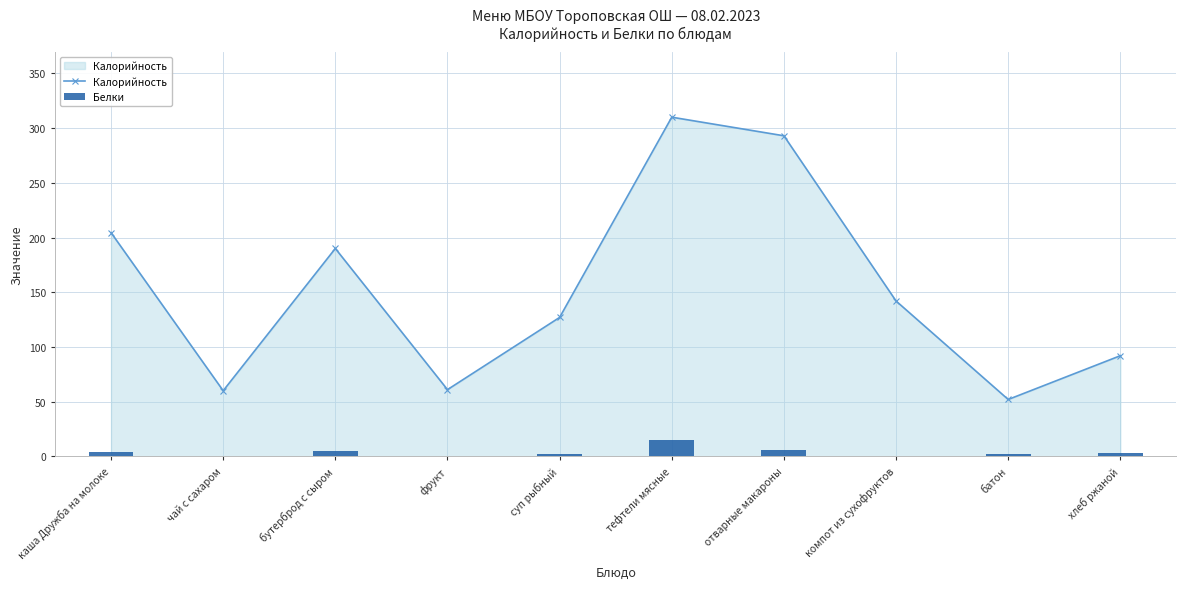

What are all the series names shown in the legend?

Калорийность, Белки